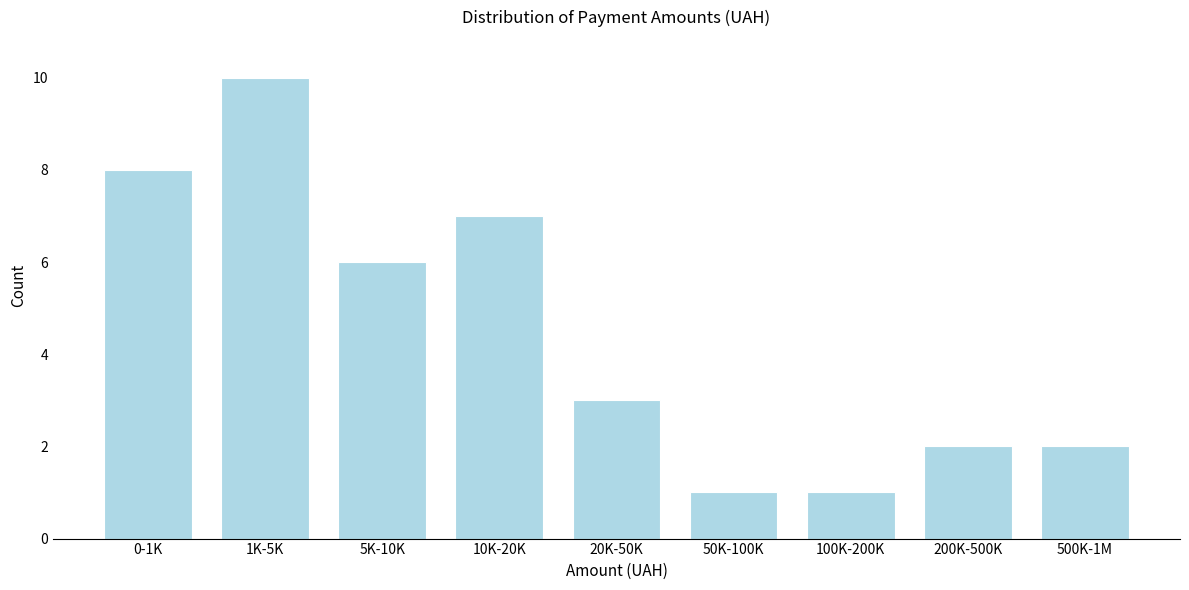

Reading right to left, what are all the values shown in this chart?

500K-1M=2	200K-500K=2	100K-200K=1	50K-100K=1	20K-50K=3	10K-20K=7	5K-10K=6	1K-5K=10	0-1K=8